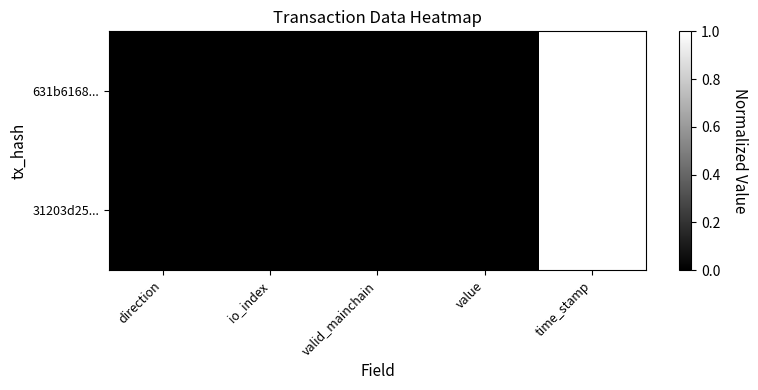

At how many categories does at least one series exceed 0?

5